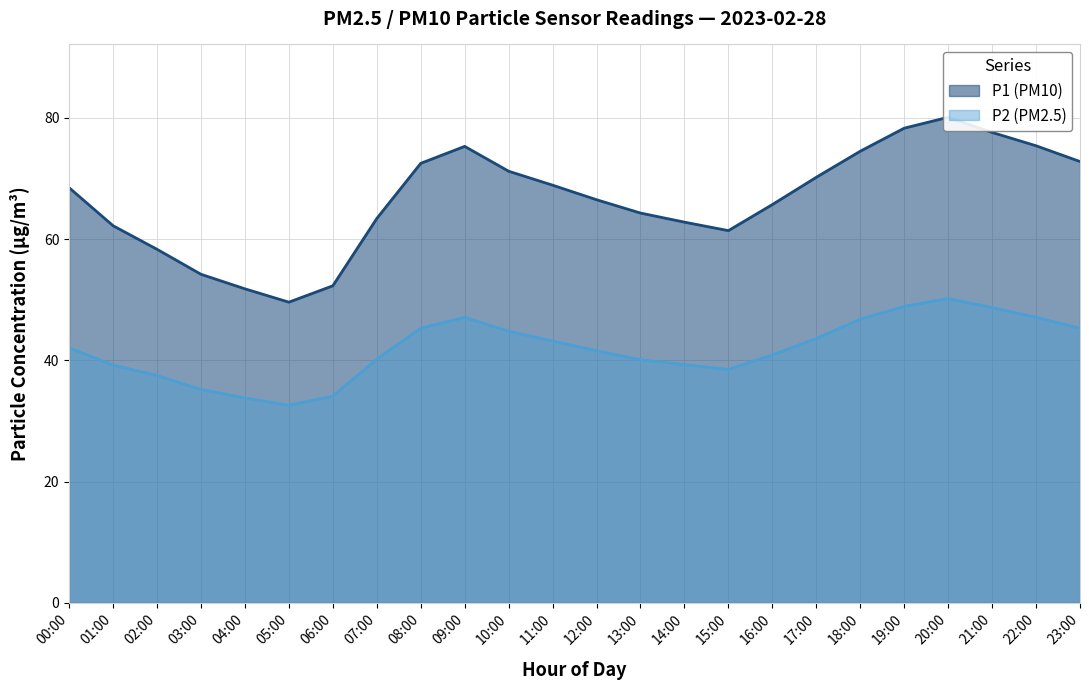

Which series has the largest range (max minus min)?

P1